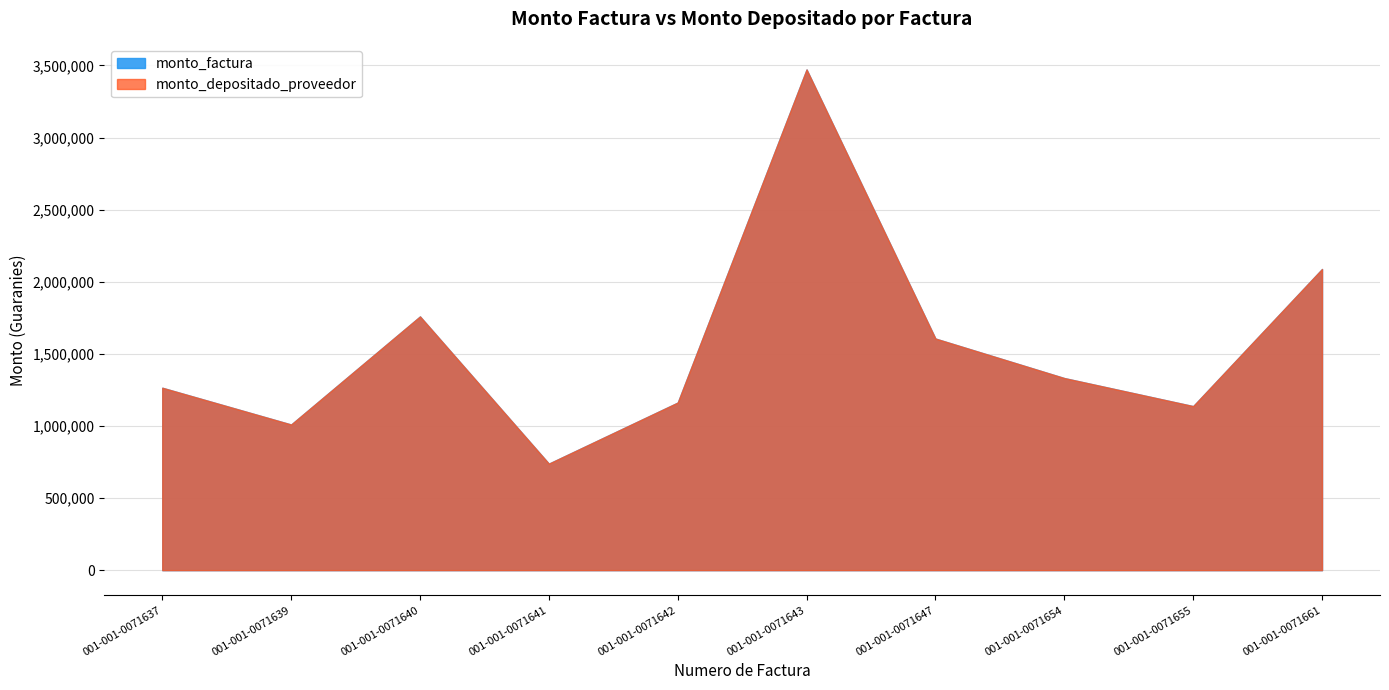

Which series has the largest range (max minus min)?

monto_factura